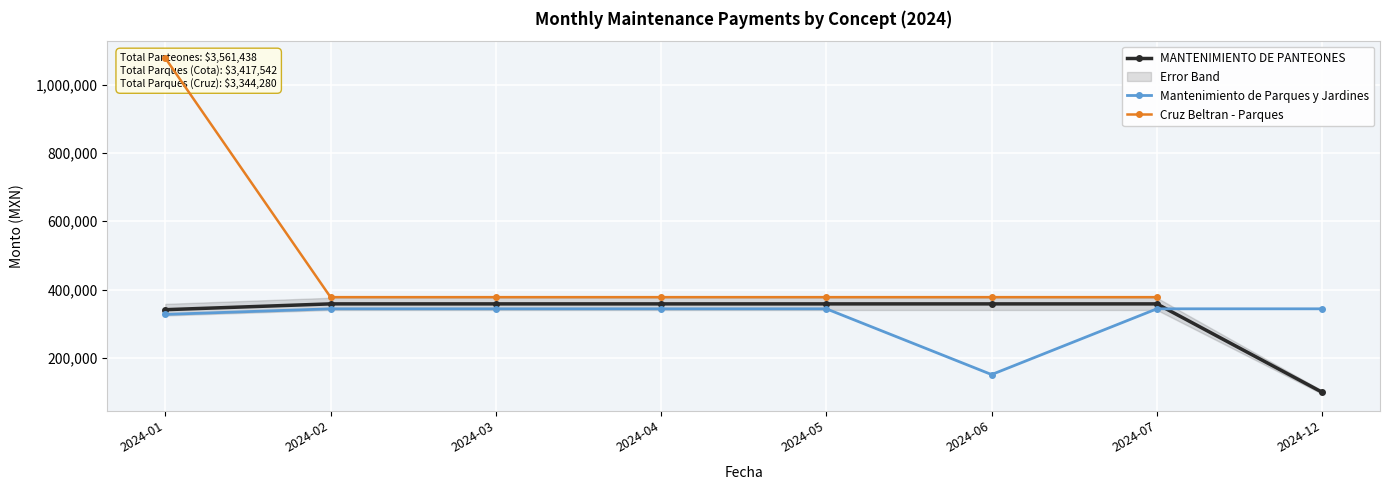

At how many categories does at least one series exceed 913971?

1